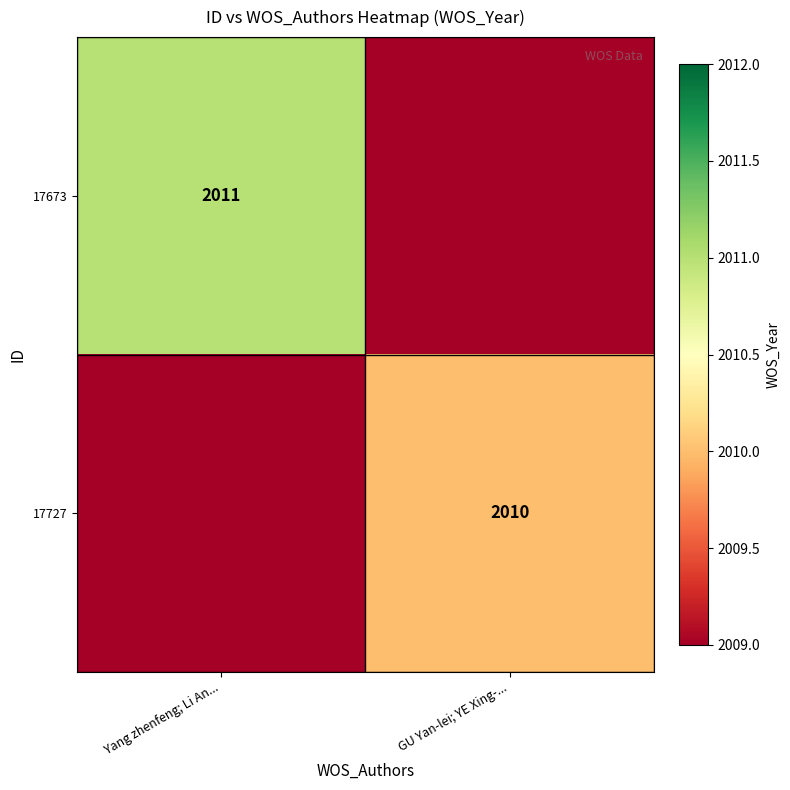

The 17673 series shows 2011 at Yang zhenfeng; Li An.... True or false?

True